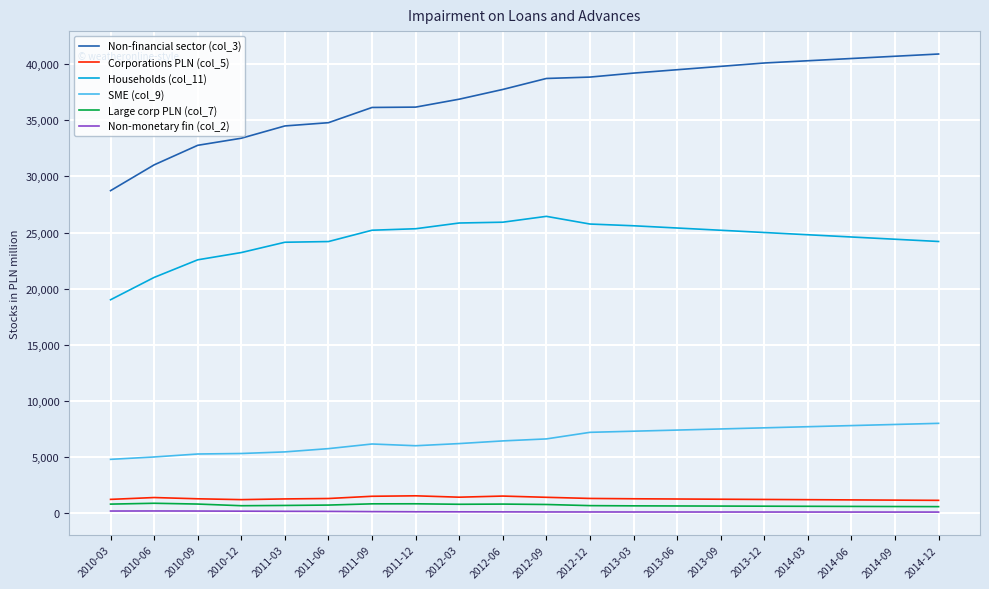

Which series has the largest total across all categories?

Non-financial sector (col_3)